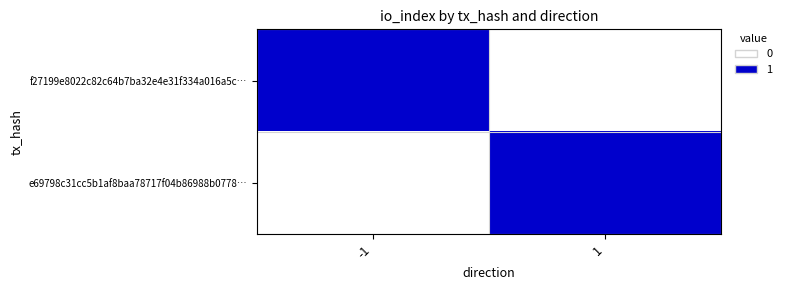

At how many categories does at least one series exceed 0?

2